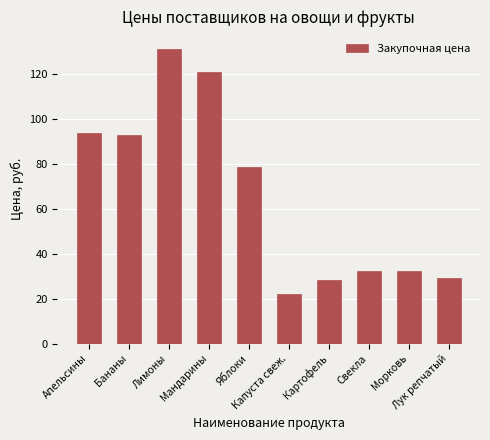

Are the bars grouped side by side (vs. stacked)?

No